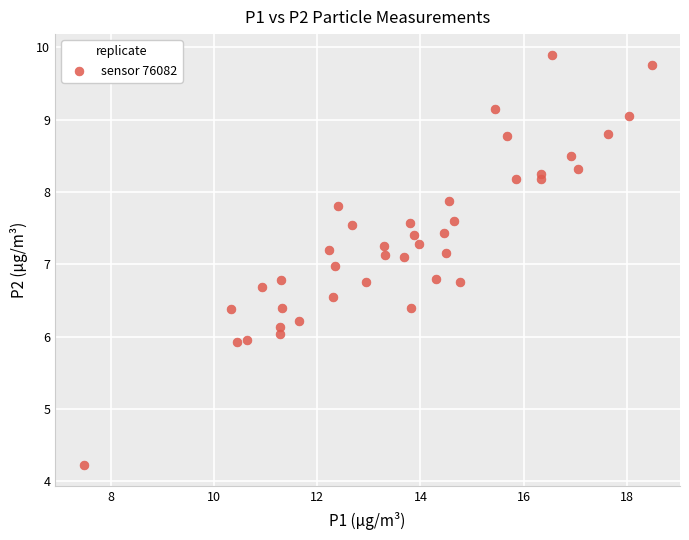

What is the range of Y values (max minus min)?

5.7